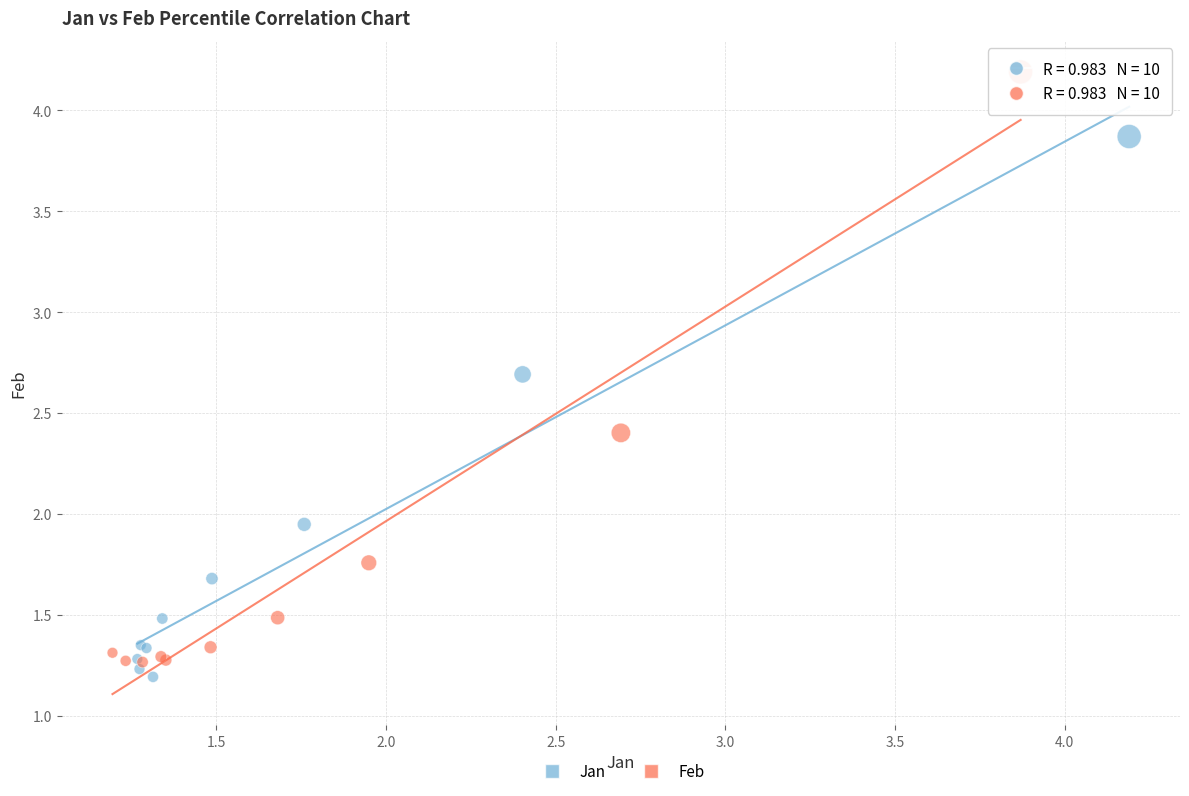

Which series has the largest Y range (max minus min)?

Feb